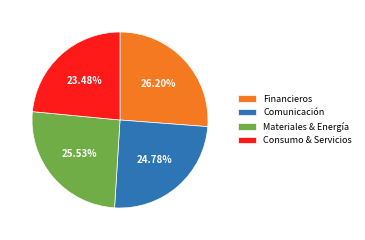

Is the sum of Comunicación and Consumo & Servicios greater than half?

No